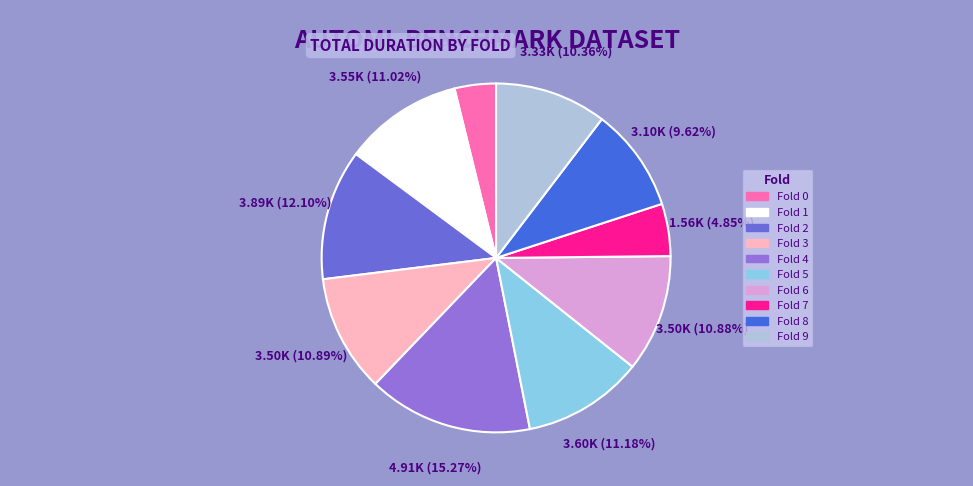

Does any single category account for the majority?

No